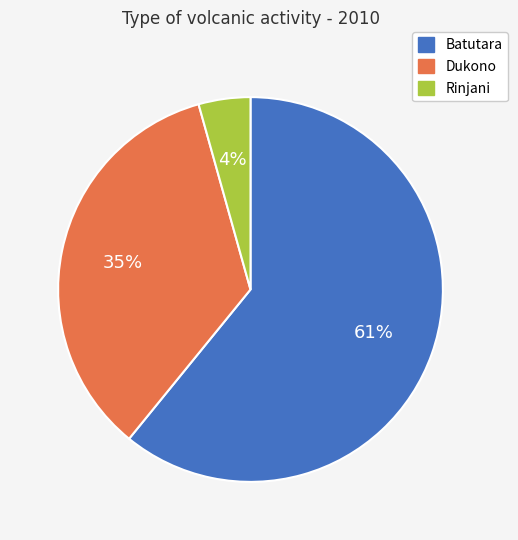

Between Rinjani and Dukono, which is larger?

Dukono